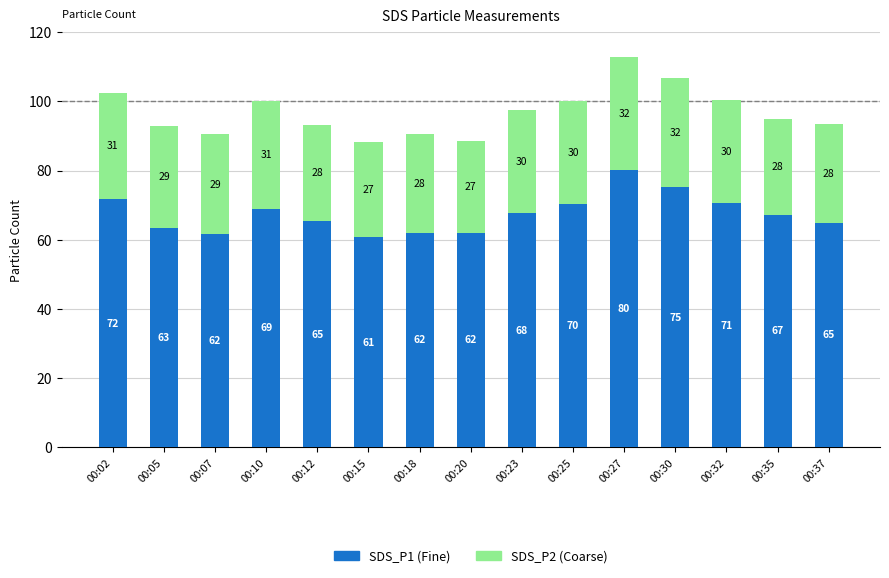

How many categories are shown in the chart?

15